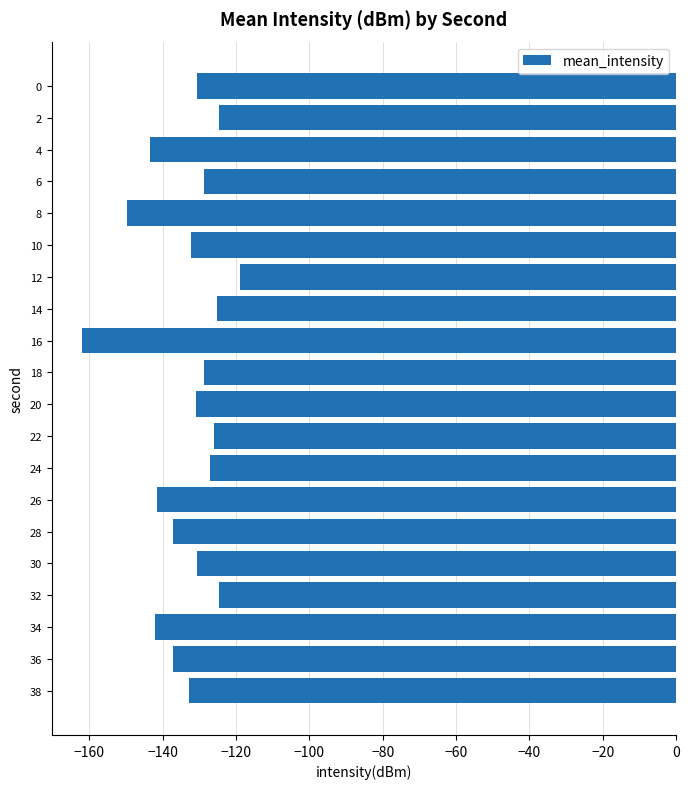

What is the difference between the second highest and minimum values?

37.6